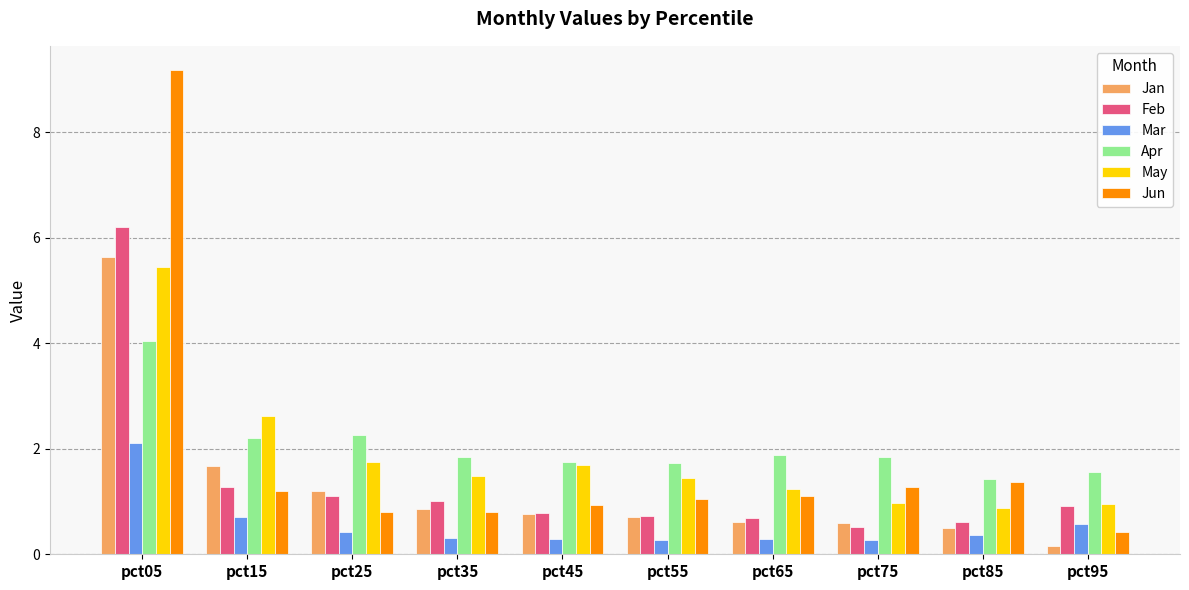

Is the value of Feb at pct65 greater than the value of Apr at pct25?

No